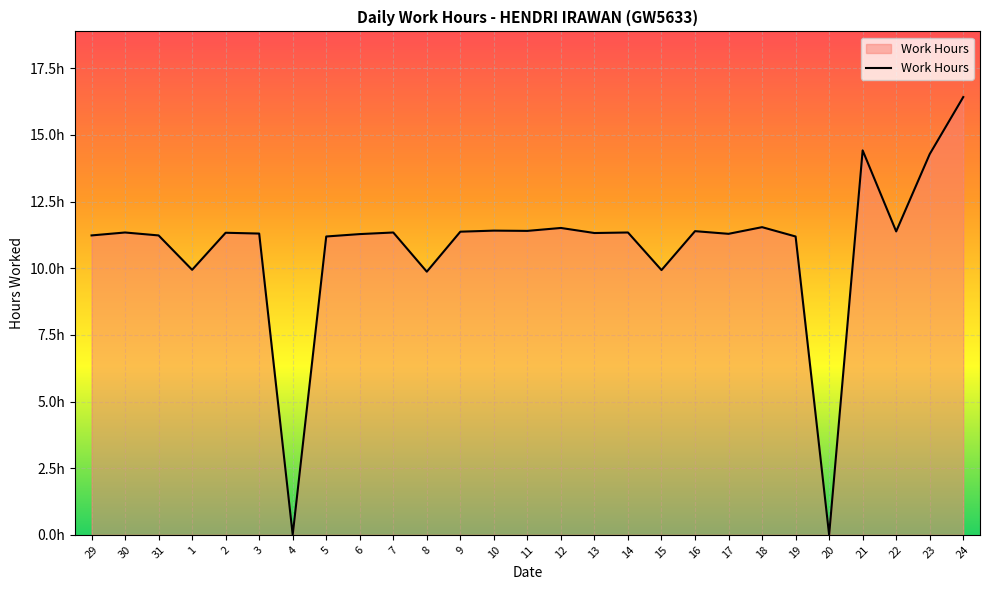

Is it true that the value at 15 is 2.0?

False